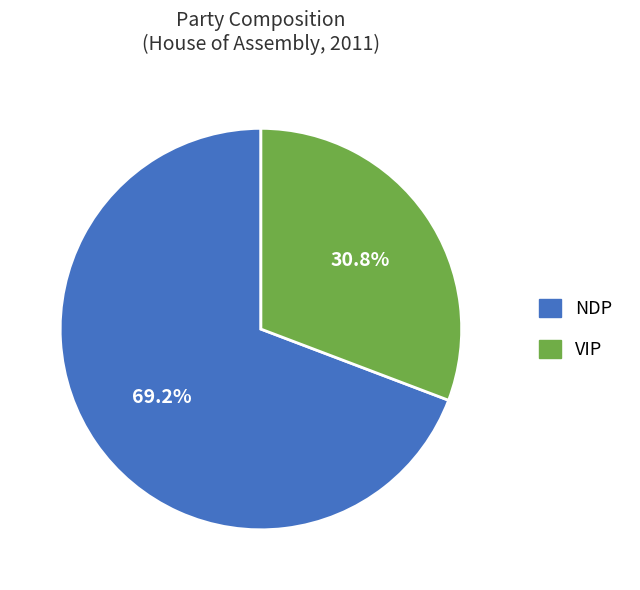

To the nearest percent, what is the difference between the VIP and NDP slice percentages?

38%